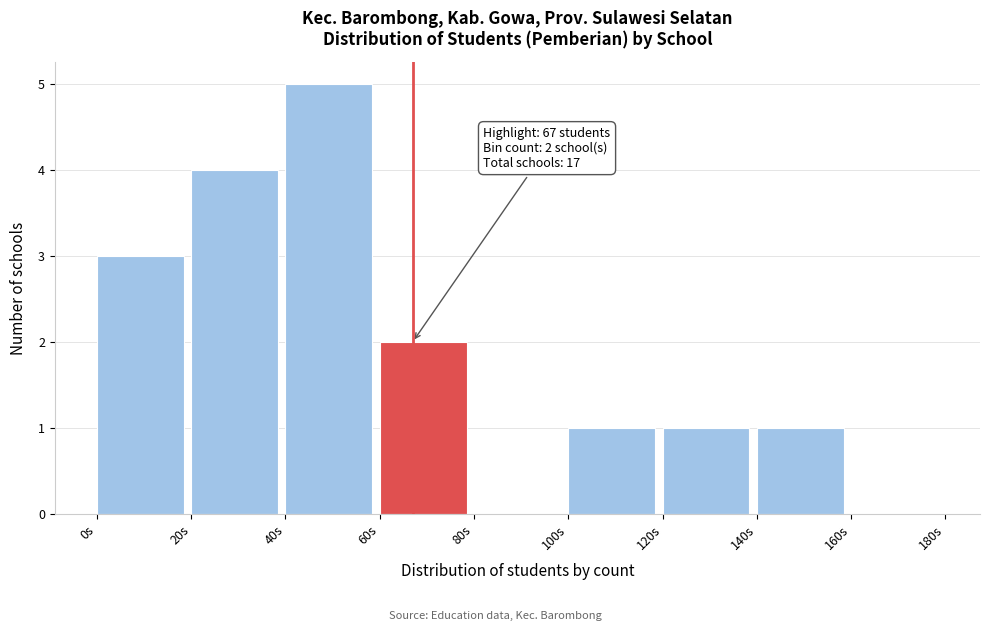

Over which range of the x-axis is the bar tallest?

40 to 60